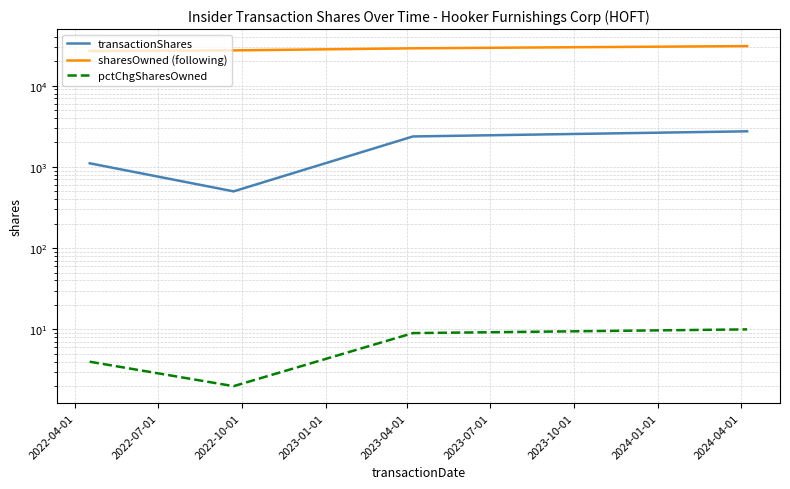

Between 2022-07-01 and 2022-10-01, which series saw the biggest shift?

transactionShares